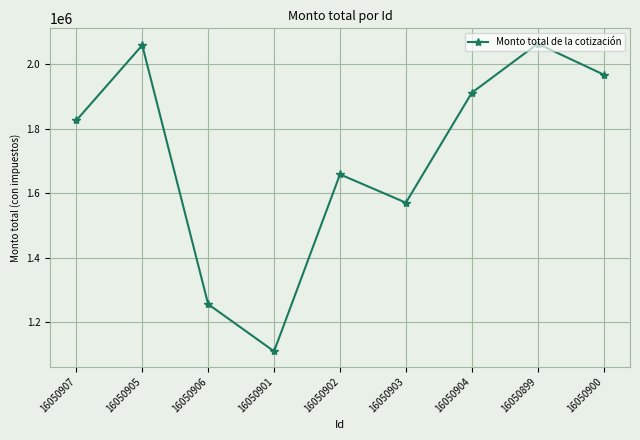

The value at 16050902 is 377985.2. True or false?

False